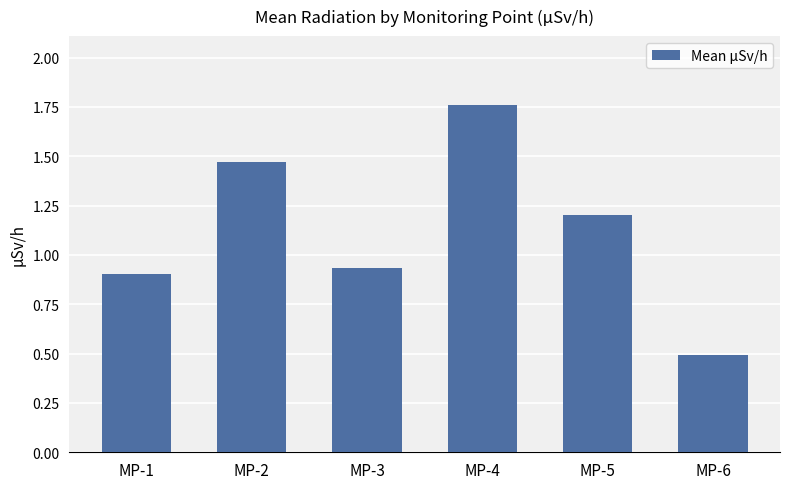

Approximately how many times larger is the value at MP-6 compared to MP-4?

0.3